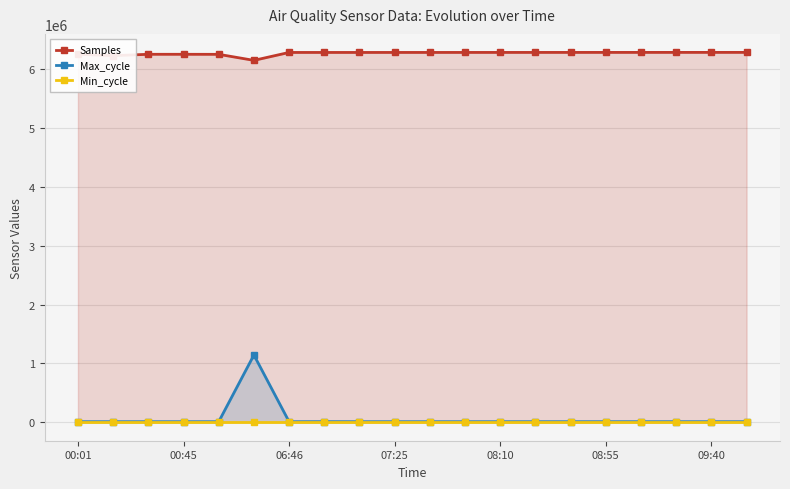

Does the chart have visible grid lines?

Yes